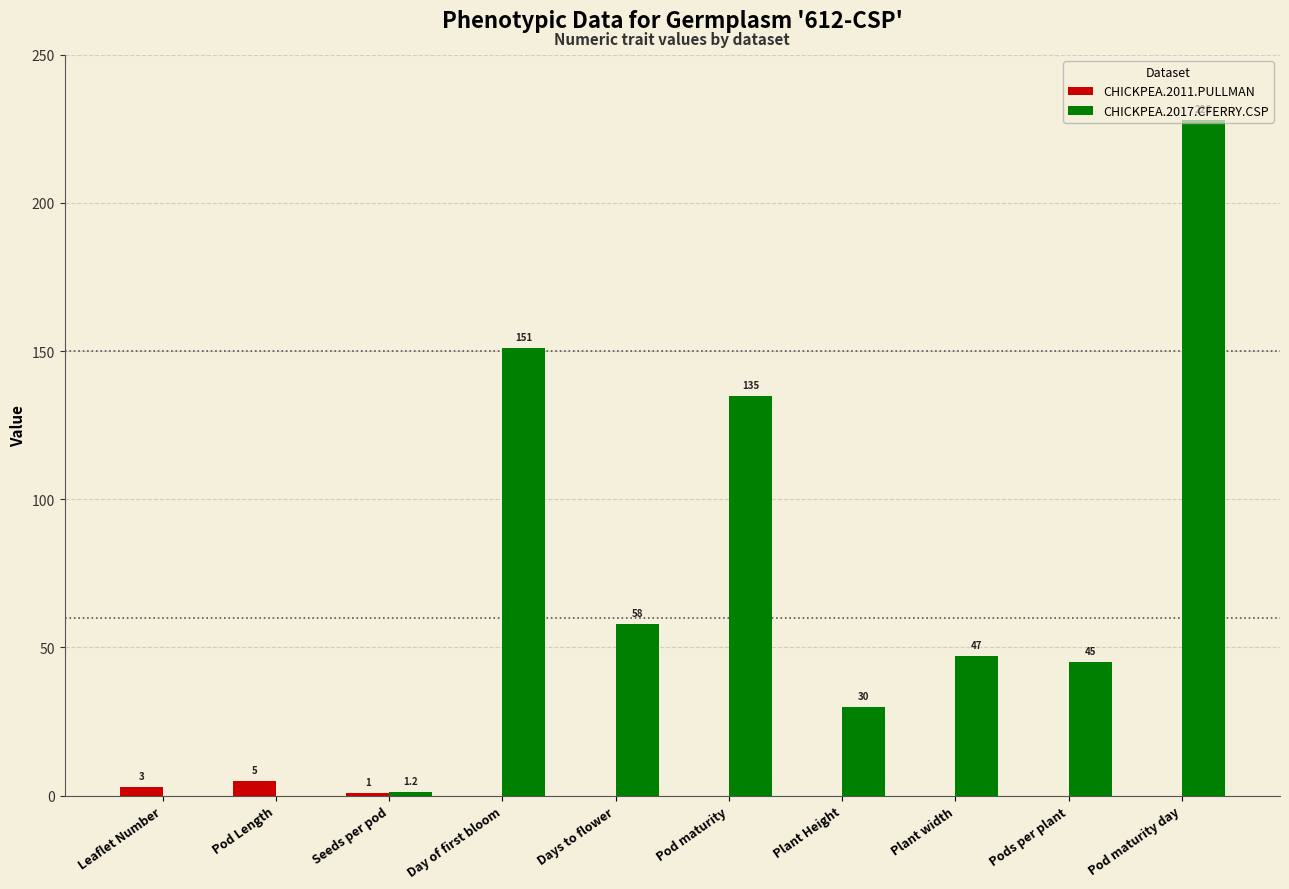

At which label does CHICKPEA.2017.CFERRY.CSP first exceed 47?

Day of first bloom